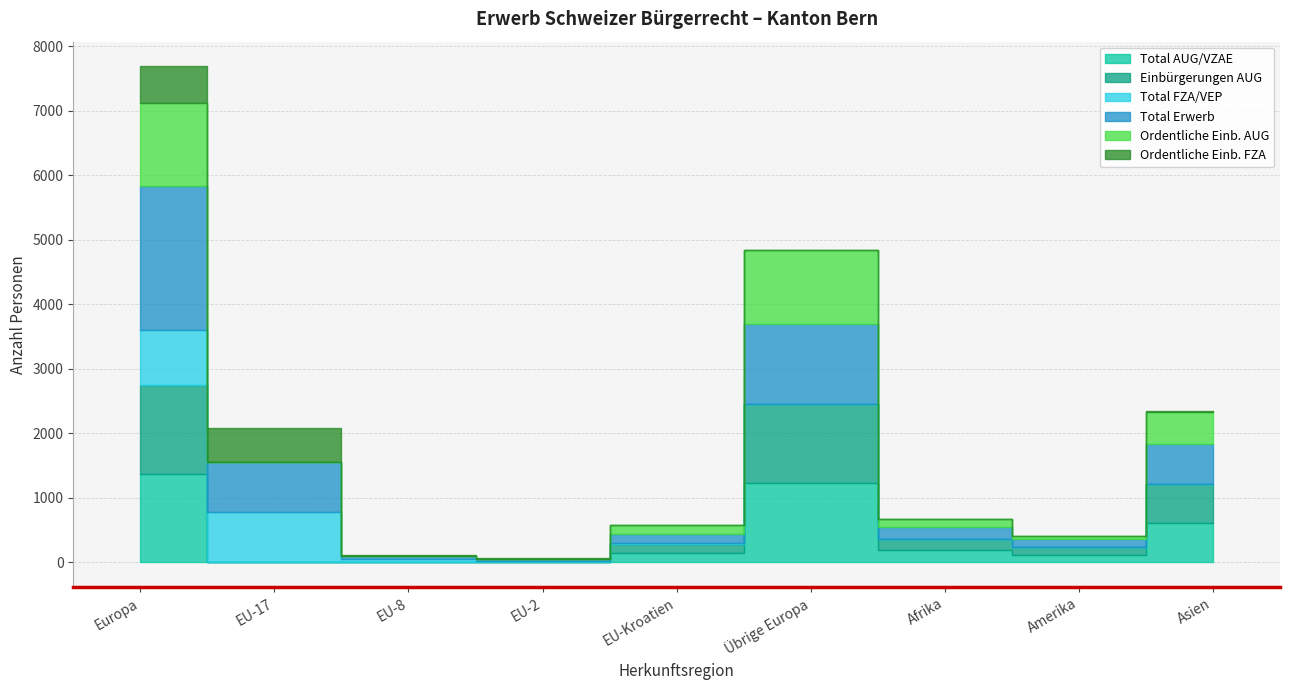

The value of Total AUG/VZAE at Asien is 612. True or false?

True